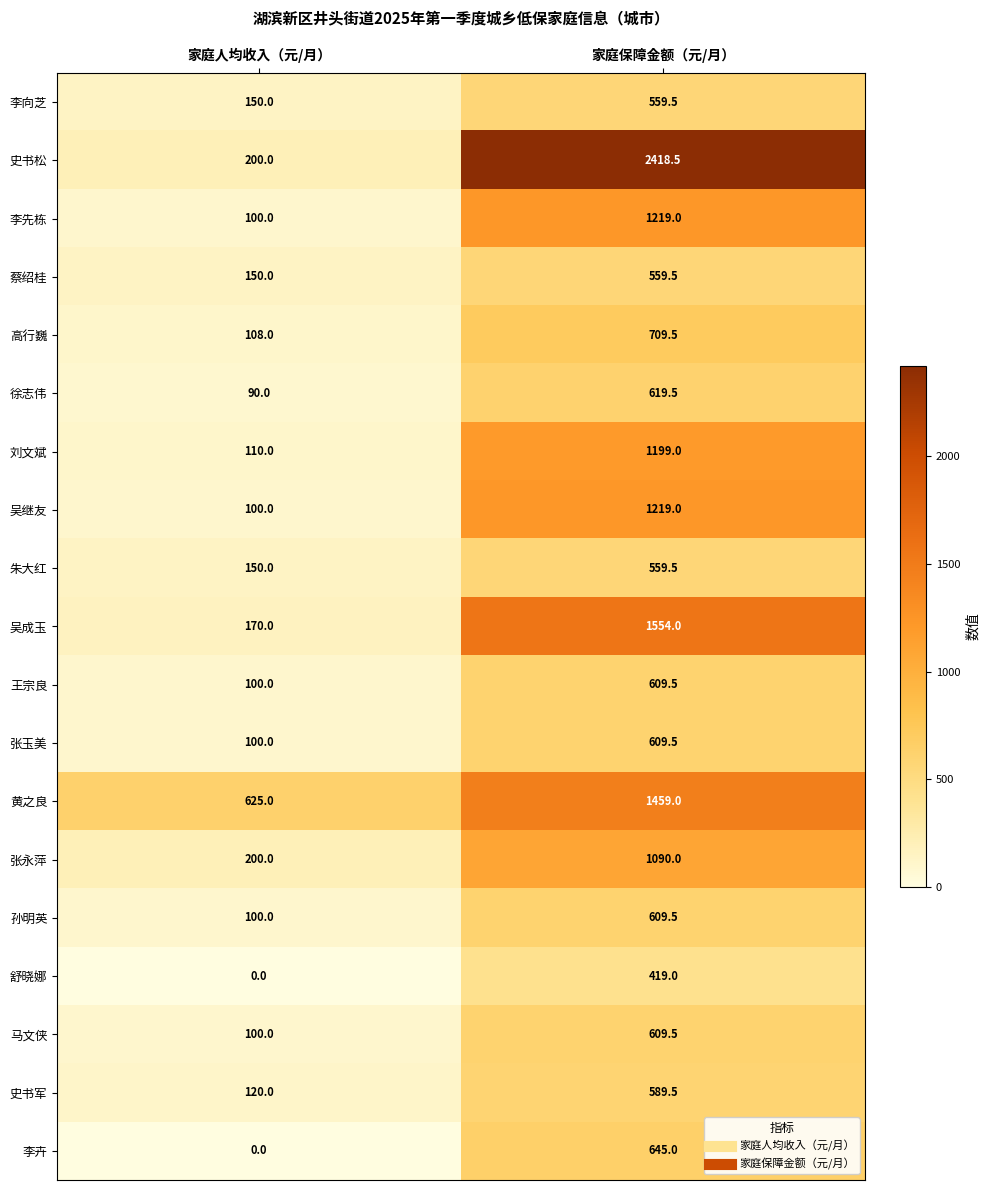

What is the difference between the maximum and minimum values in the 张永萍 series?

890.0